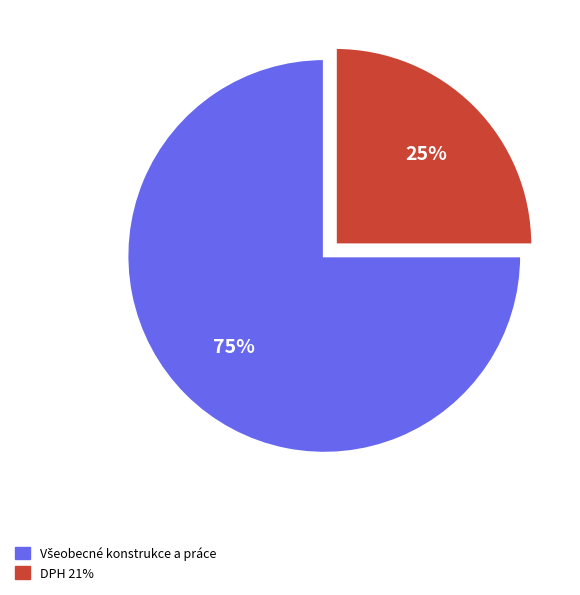

To the nearest percent, what is the average slice percentage?

50%